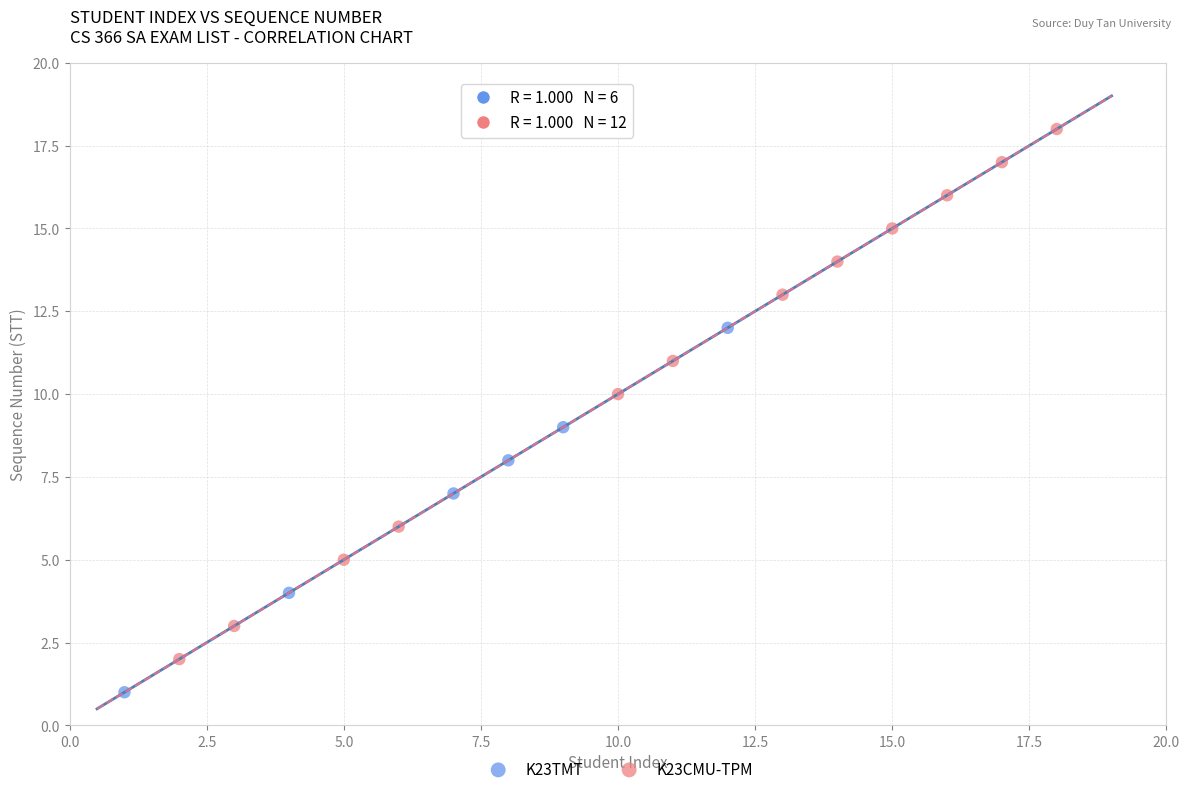

Which series reaches the maximum Y coordinate?

K23CMU-TPM